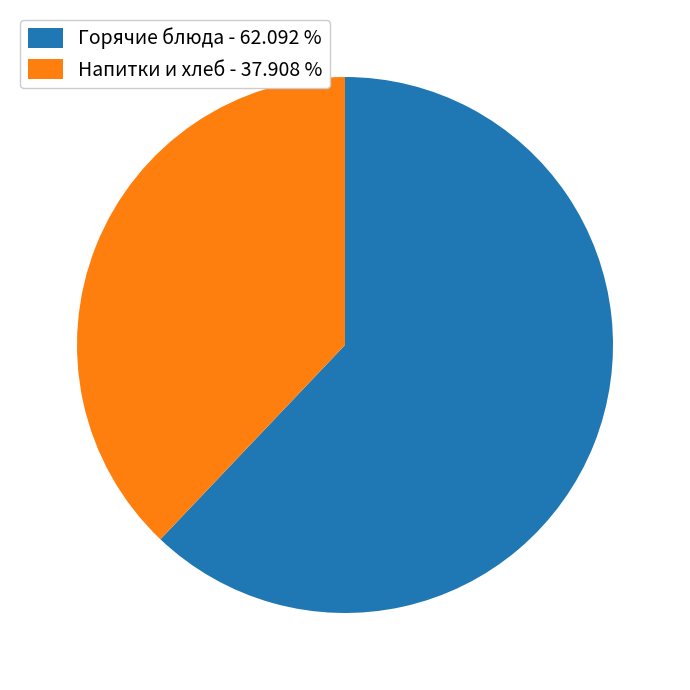

What is the largest slice in the pie chart?

Горячие блюда - 62.092 %